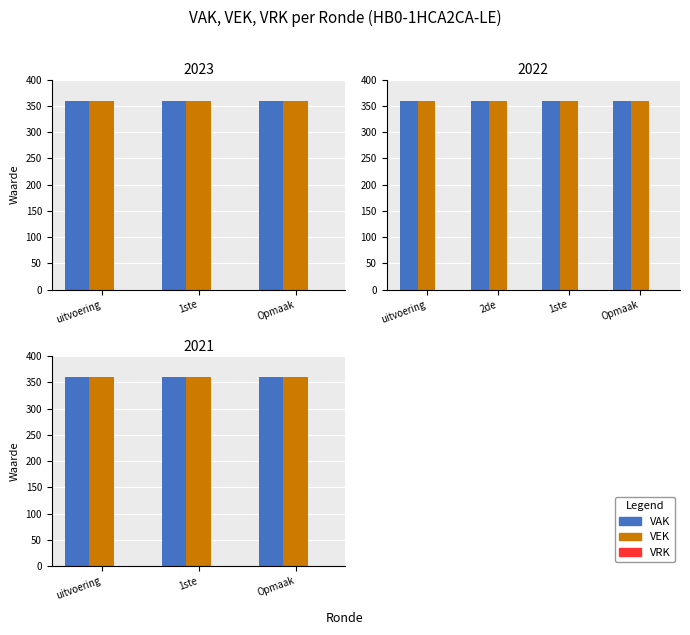

Is the value of VEK at 1ste greater than the value of VAK at uitvoering?

No